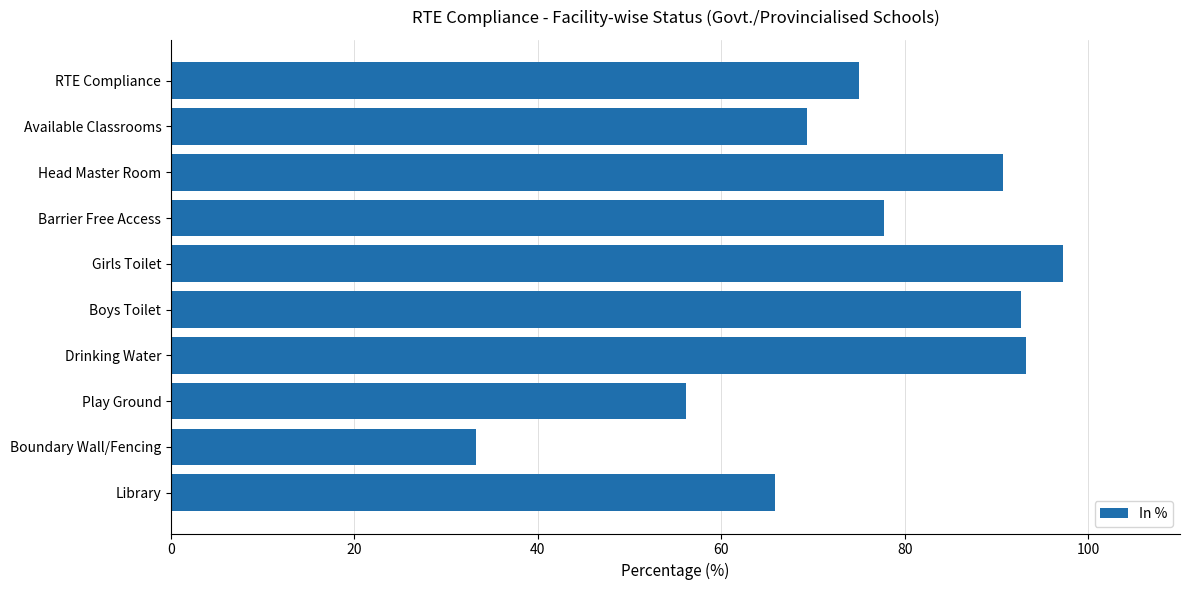

What is the average value?

75.1